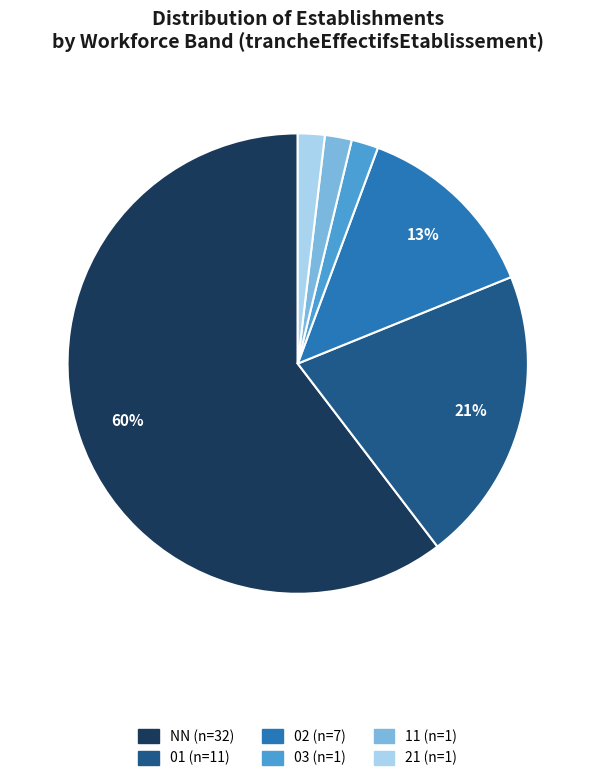

Does NN represent more than half of the total?

Yes